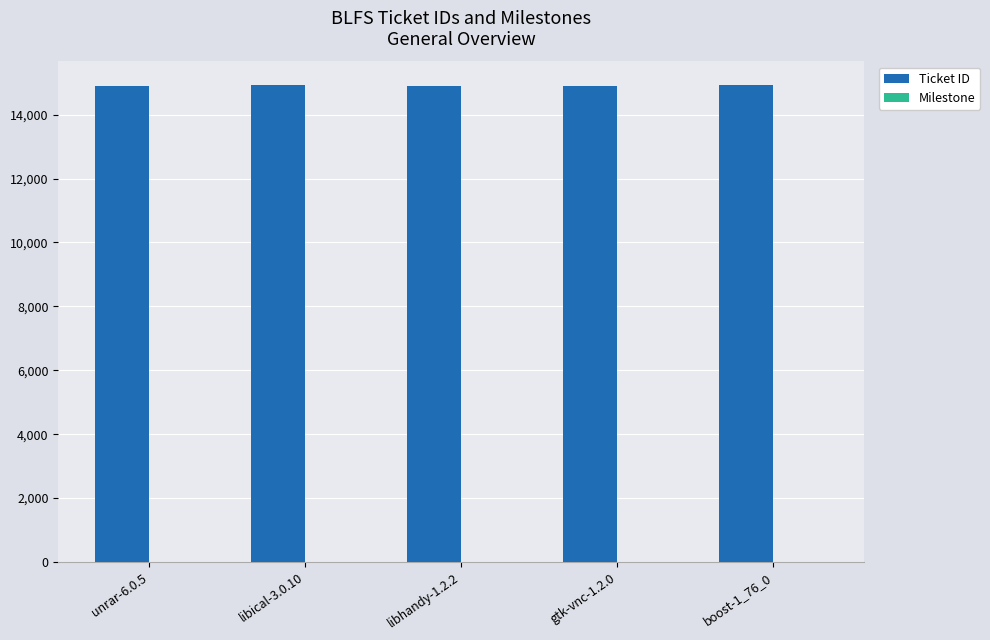

What is the greatest value displayed?

14920